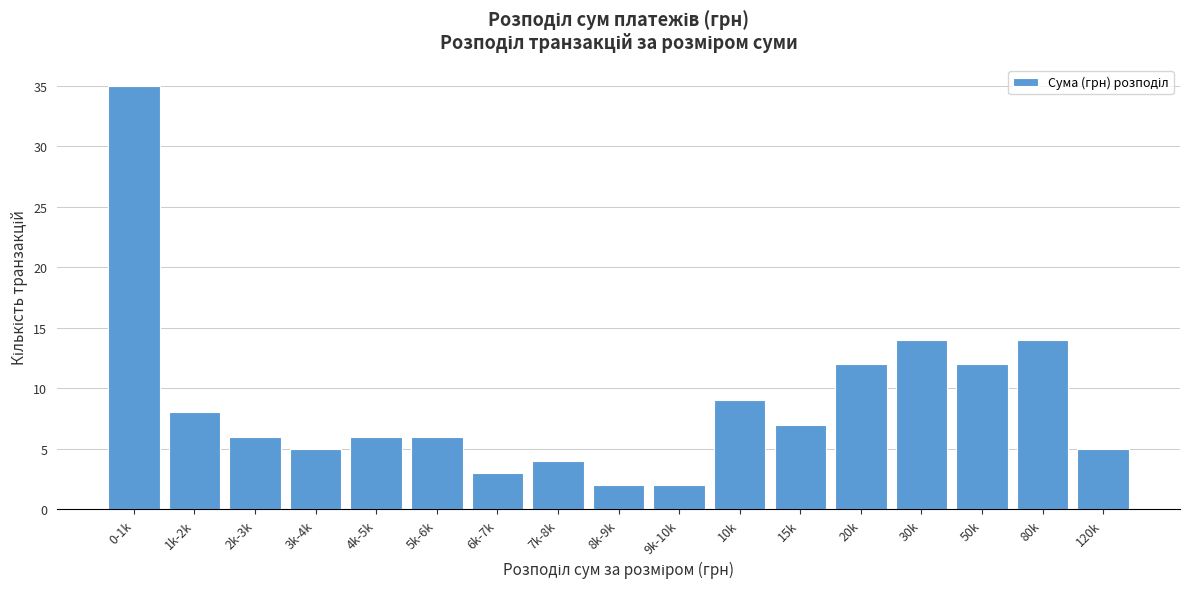

Reading left to right, extract all data points from this chart.

0-1k=35	1k-2k=8	2k-3k=6	3k-4k=5	4k-5k=6	5k-6k=6	6k-7k=3	7k-8k=4	8k-9k=2	9k-10k=2	10k=9	15k=7	20k=12	30k=14	50k=12	80k=14	120k=5